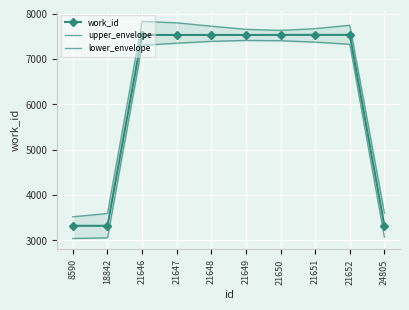

What is the difference between the highest and lowest values at 21646?

528.9